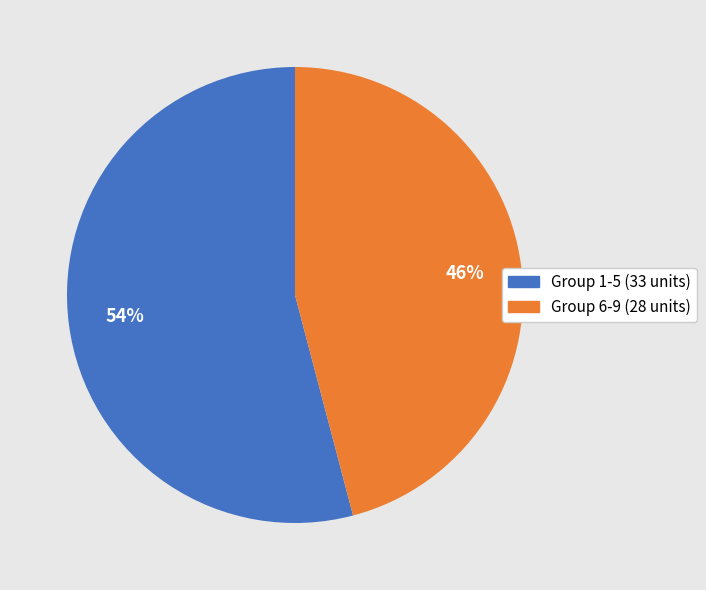

Does any single category account for the majority?

Yes